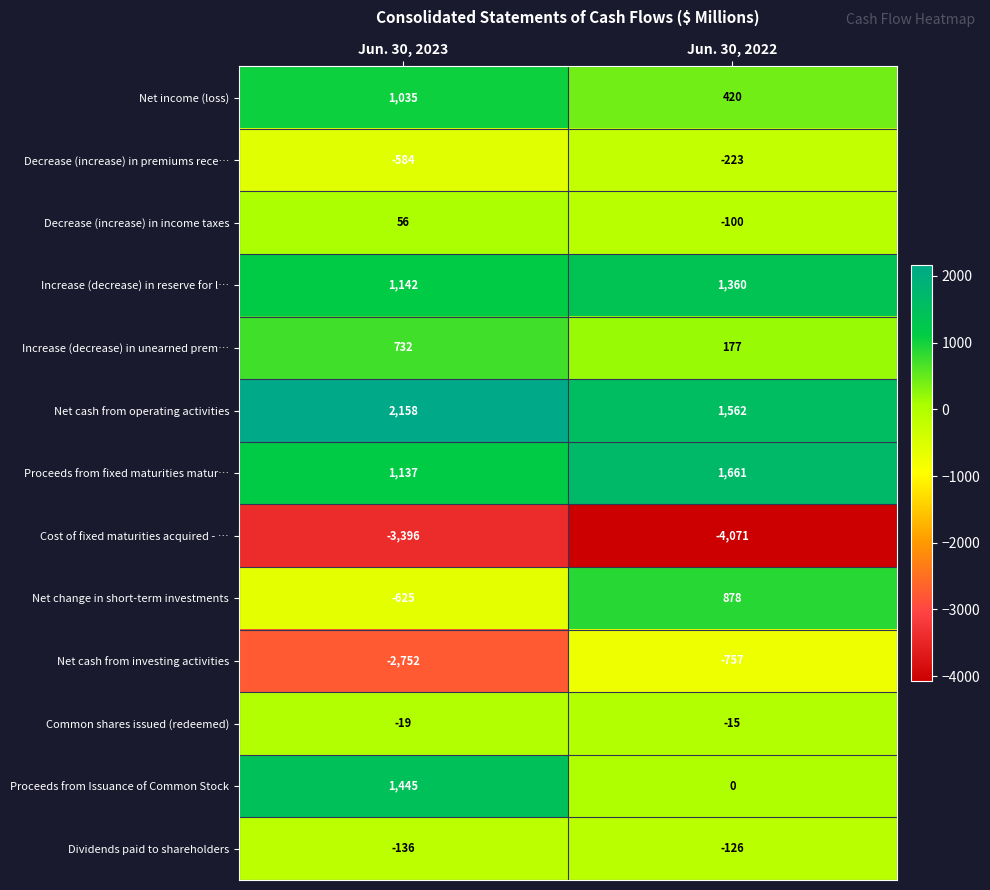

Which series has the largest total across all categories?

Net cash from operating activities